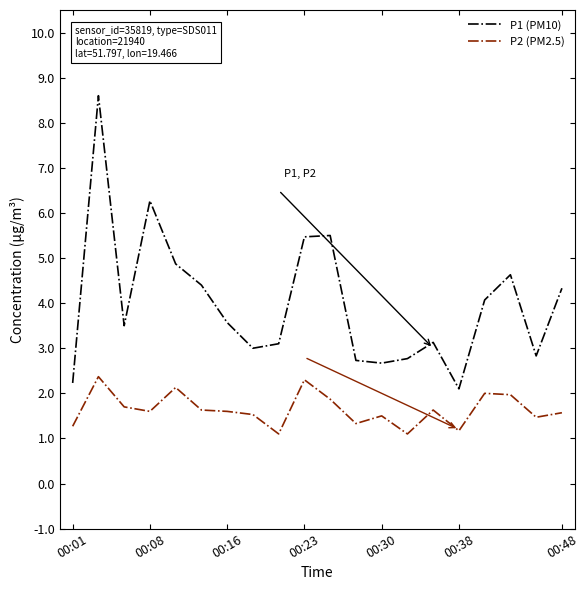

Which series has the largest total across all categories?

P1 (PM10)